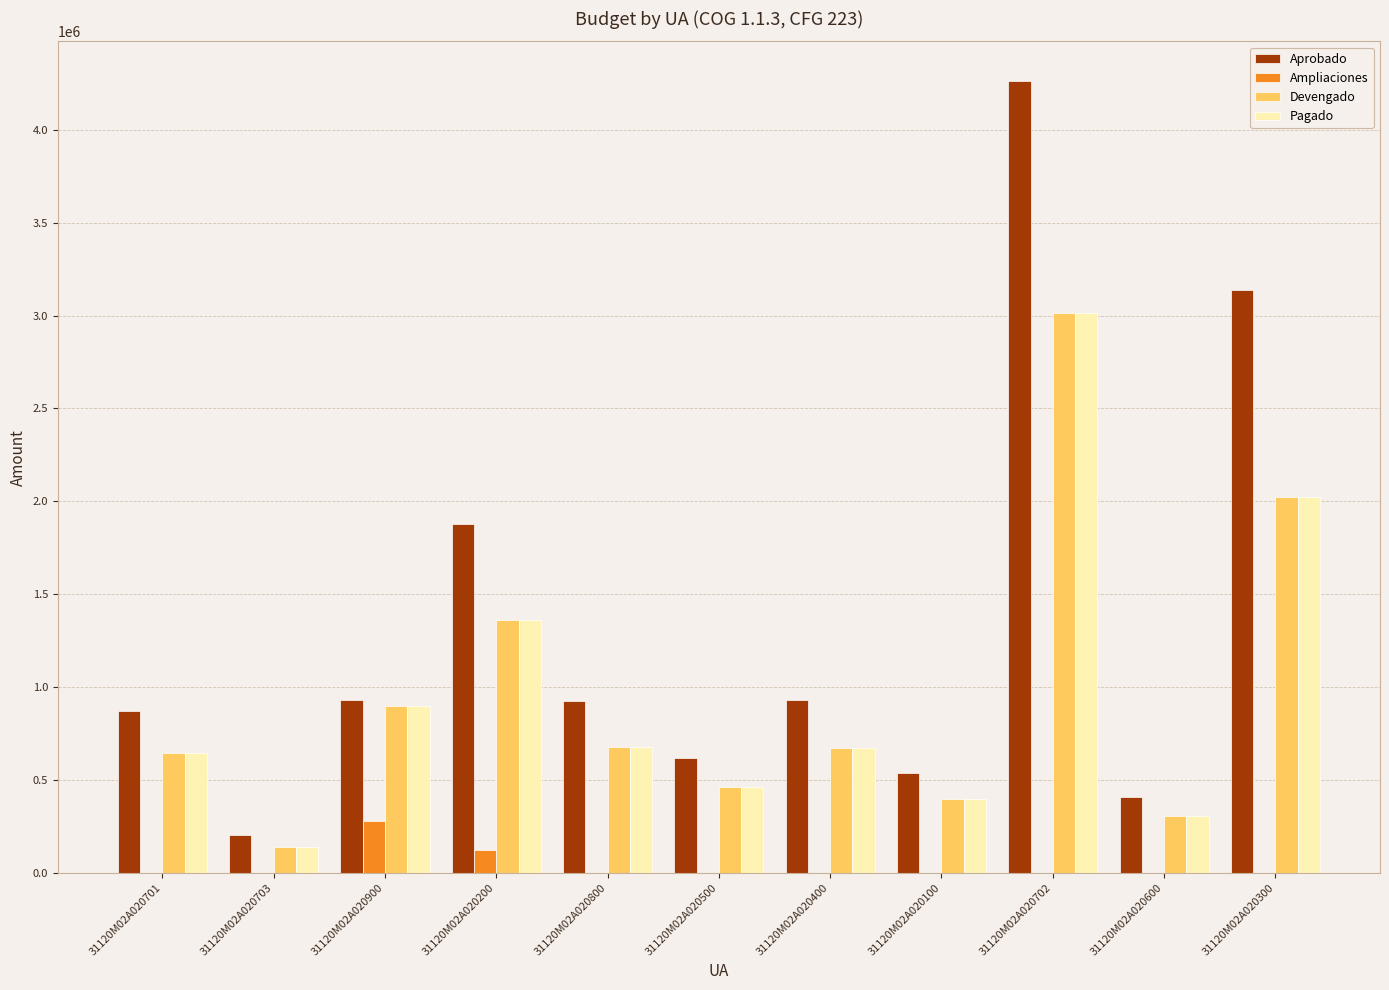

What is the sum of the Pagado values at 31120M02A020300 and 31120M02A020702?

5036416.0